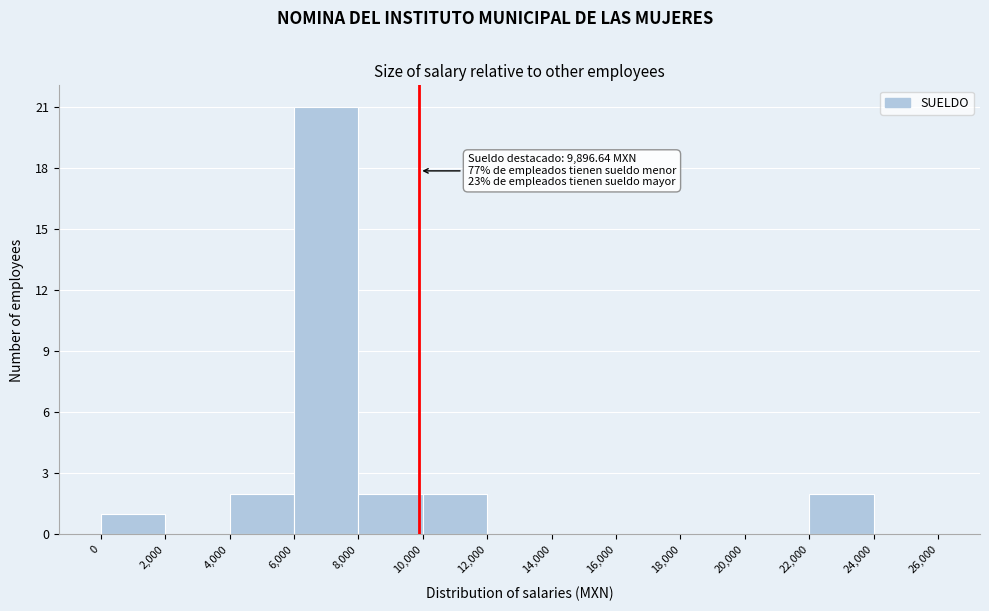

Over which range of the x-axis is the bar tallest?

6,000 to 8,000